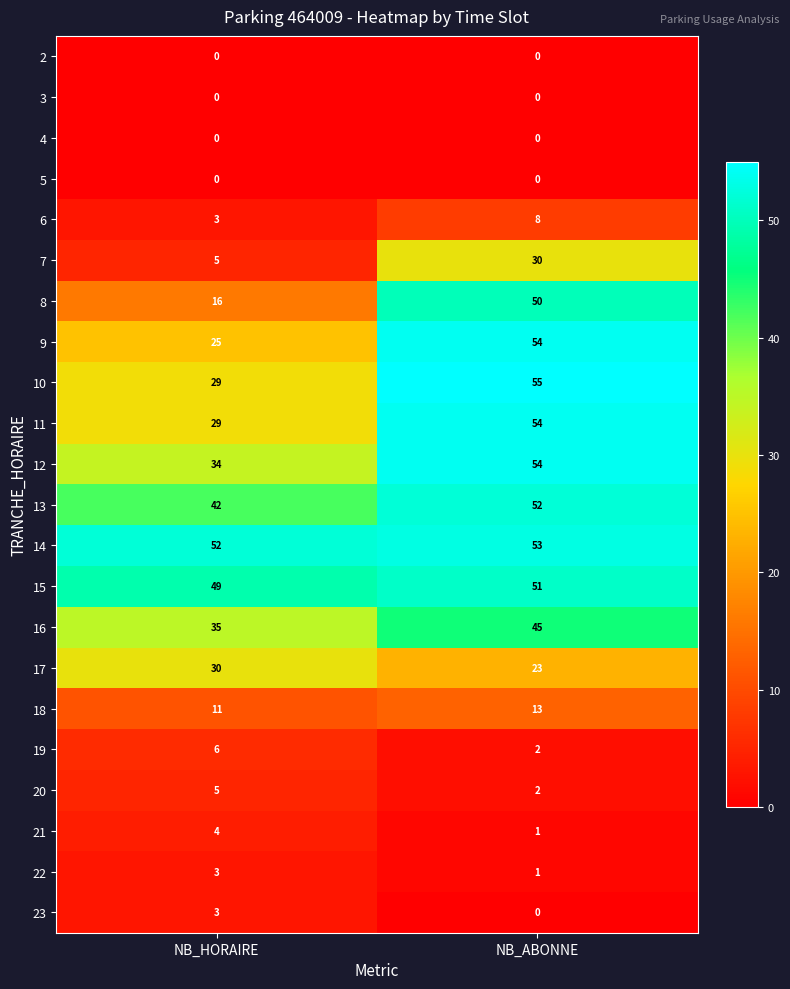

What value does the 16 series have at NB_ABONNE, to the nearest 5?

45